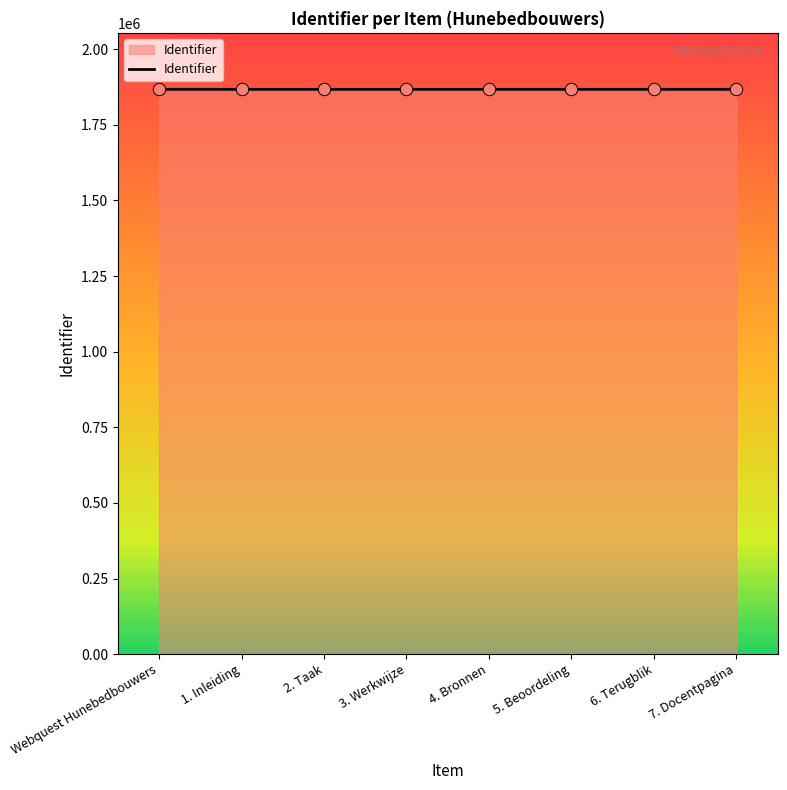

What is the ratio of the value at 1. Inleiding to the value at 7. Docentpagina?

1.0